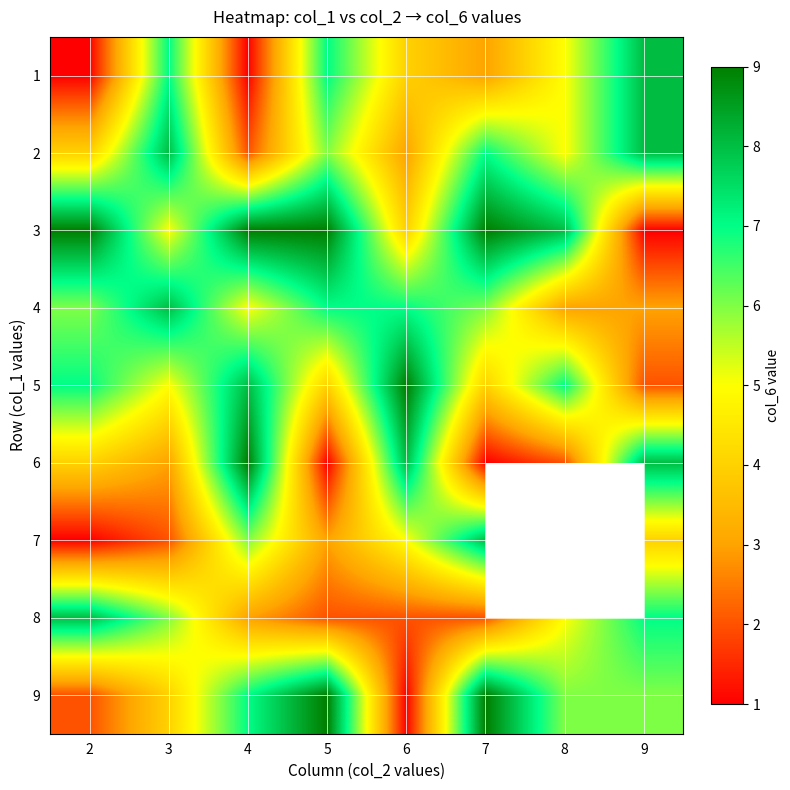

What is the sum of all 8 values?

35.0